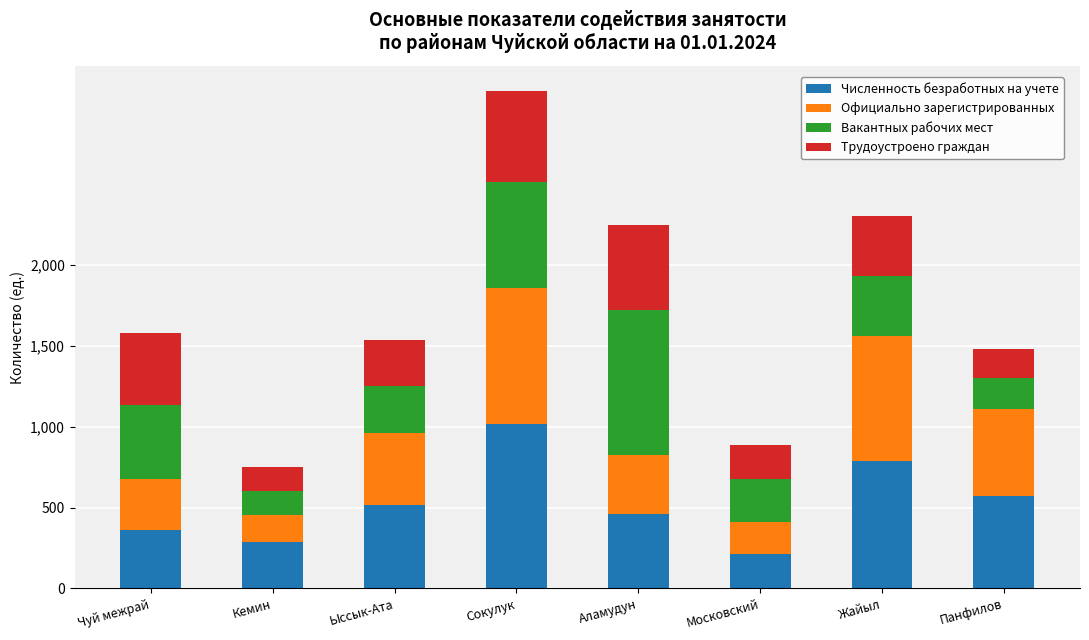

What is the difference between the Численность безработных на учете values at Аламудун and Панфилов?

114